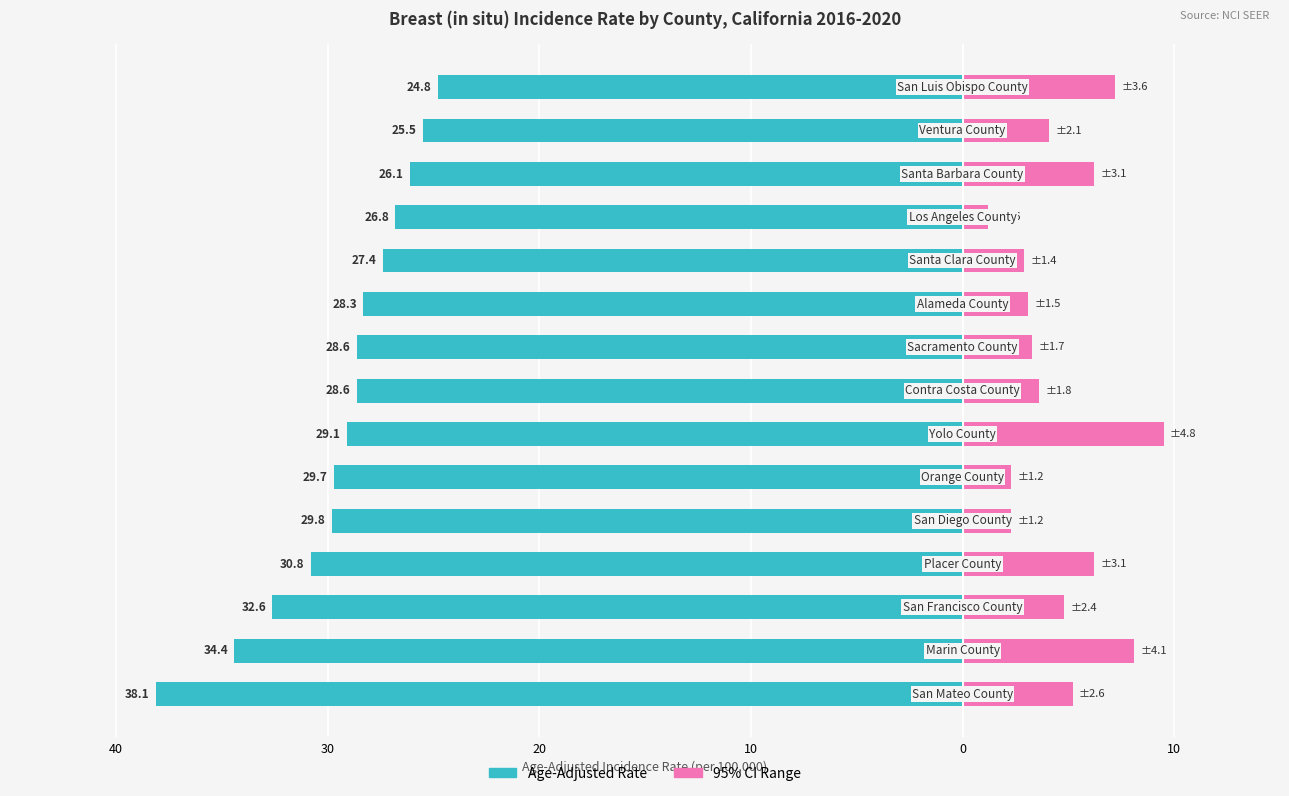

What is the lowest value of the 95% CI Range series?

1.2